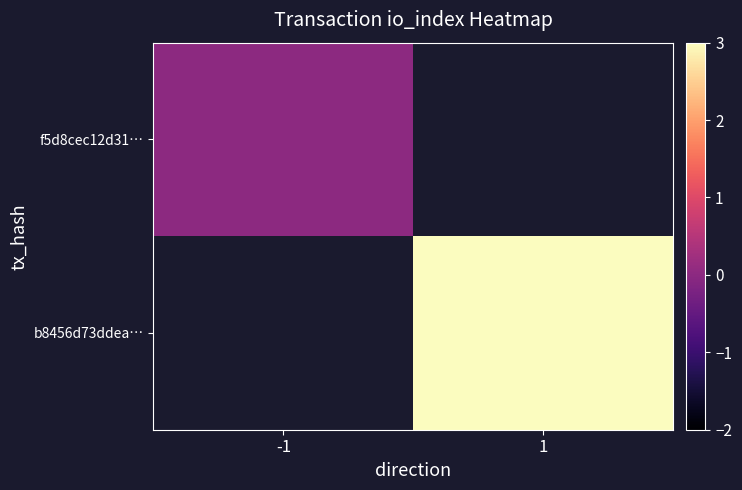

Which has a higher value, -1 or 1?

1